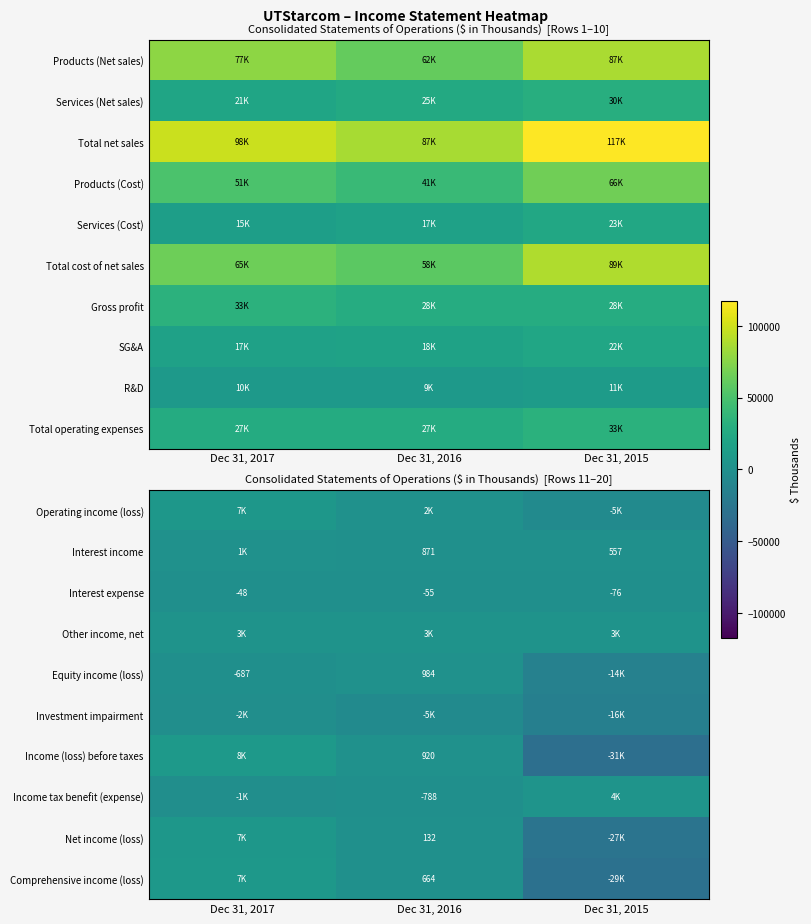

The Interest expense series shows -84 at Dec 31, 2017. True or false?

False